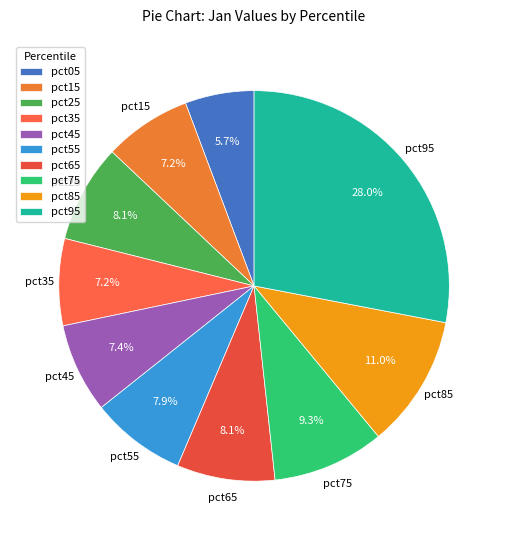

How many slices are in this pie chart?

10